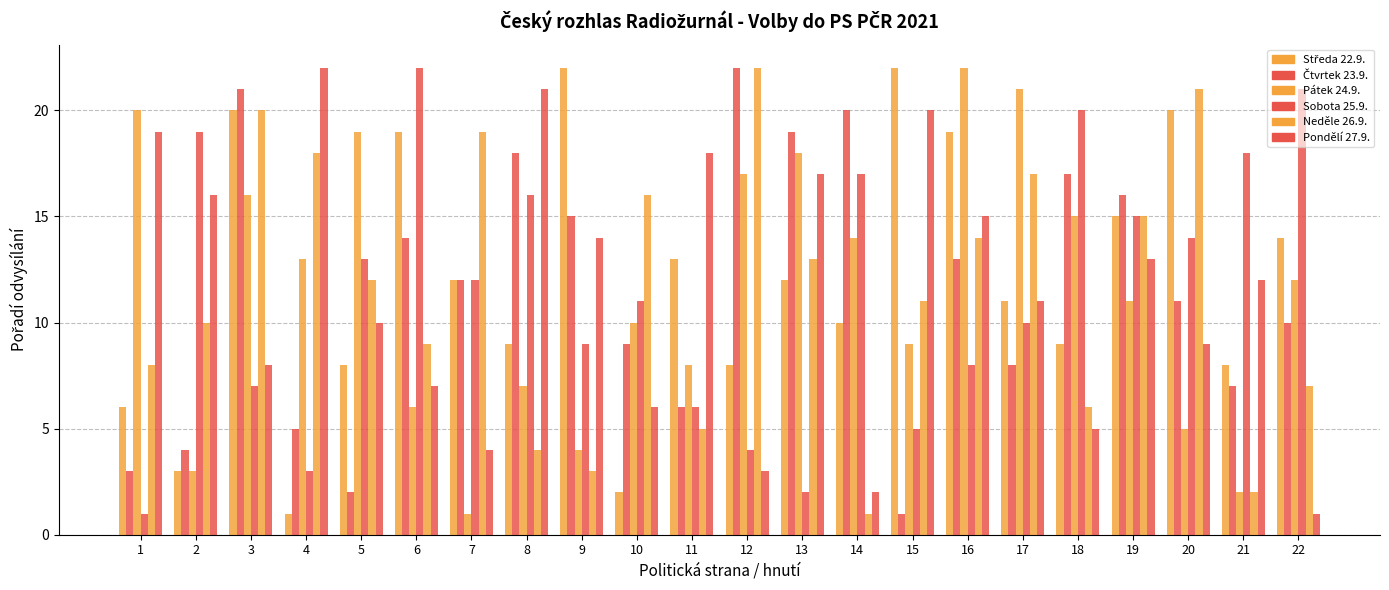

At which category is the sum across all series the highest?

3